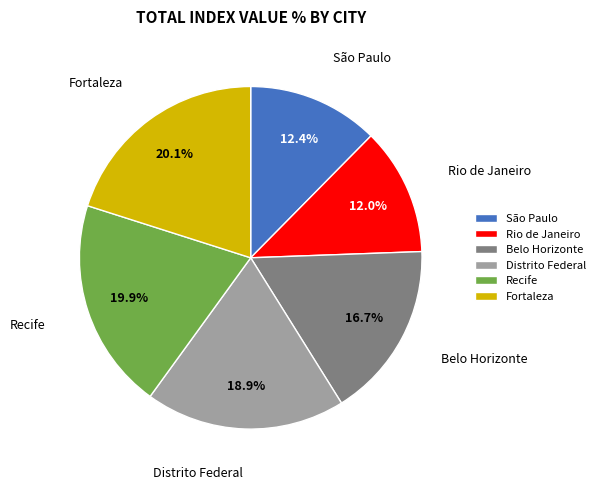

True or false: Belo Horizonte accounts for 28% of the total.

False